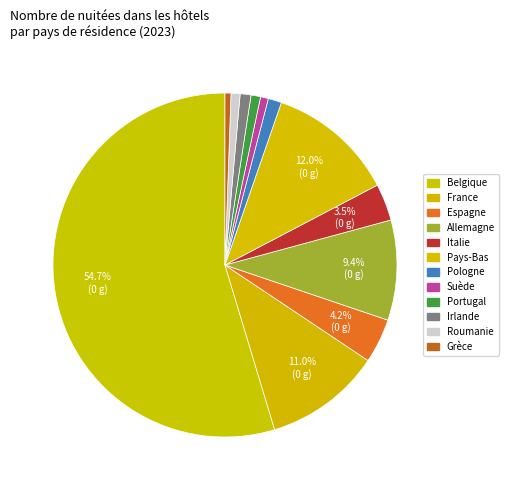

What is the ratio of the value at Pologne to the value at Espagne?

0.3